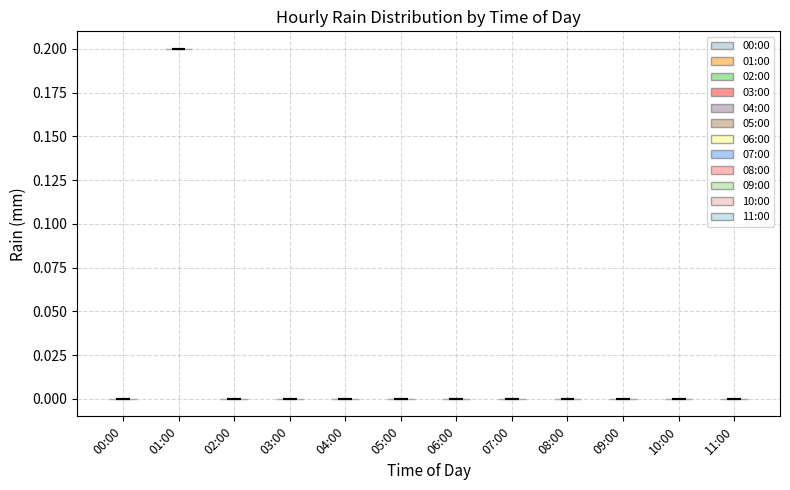

Reading left to right, read every violin against the y-axis: where its median line is, and the lowest and highest points it reaches. The values are not printed on the chart, so give them approximately, as read against the axis.

00:00: median line 0.0, lowest point 0.0, highest point 0.0
01:00: median line 0.2, lowest point 0.2, highest point 0.2
02:00: median line 0.0, lowest point 0.0, highest point 0.0
03:00: median line 0.0, lowest point 0.0, highest point 0.0
04:00: median line 0.0, lowest point 0.0, highest point 0.0
05:00: median line 0.0, lowest point 0.0, highest point 0.0
06:00: median line 0.0, lowest point 0.0, highest point 0.0
07:00: median line 0.0, lowest point 0.0, highest point 0.0
08:00: median line 0.0, lowest point 0.0, highest point 0.0
09:00: median line 0.0, lowest point 0.0, highest point 0.0
10:00: median line 0.0, lowest point 0.0, highest point 0.0
11:00: median line 0.0, lowest point 0.0, highest point 0.0